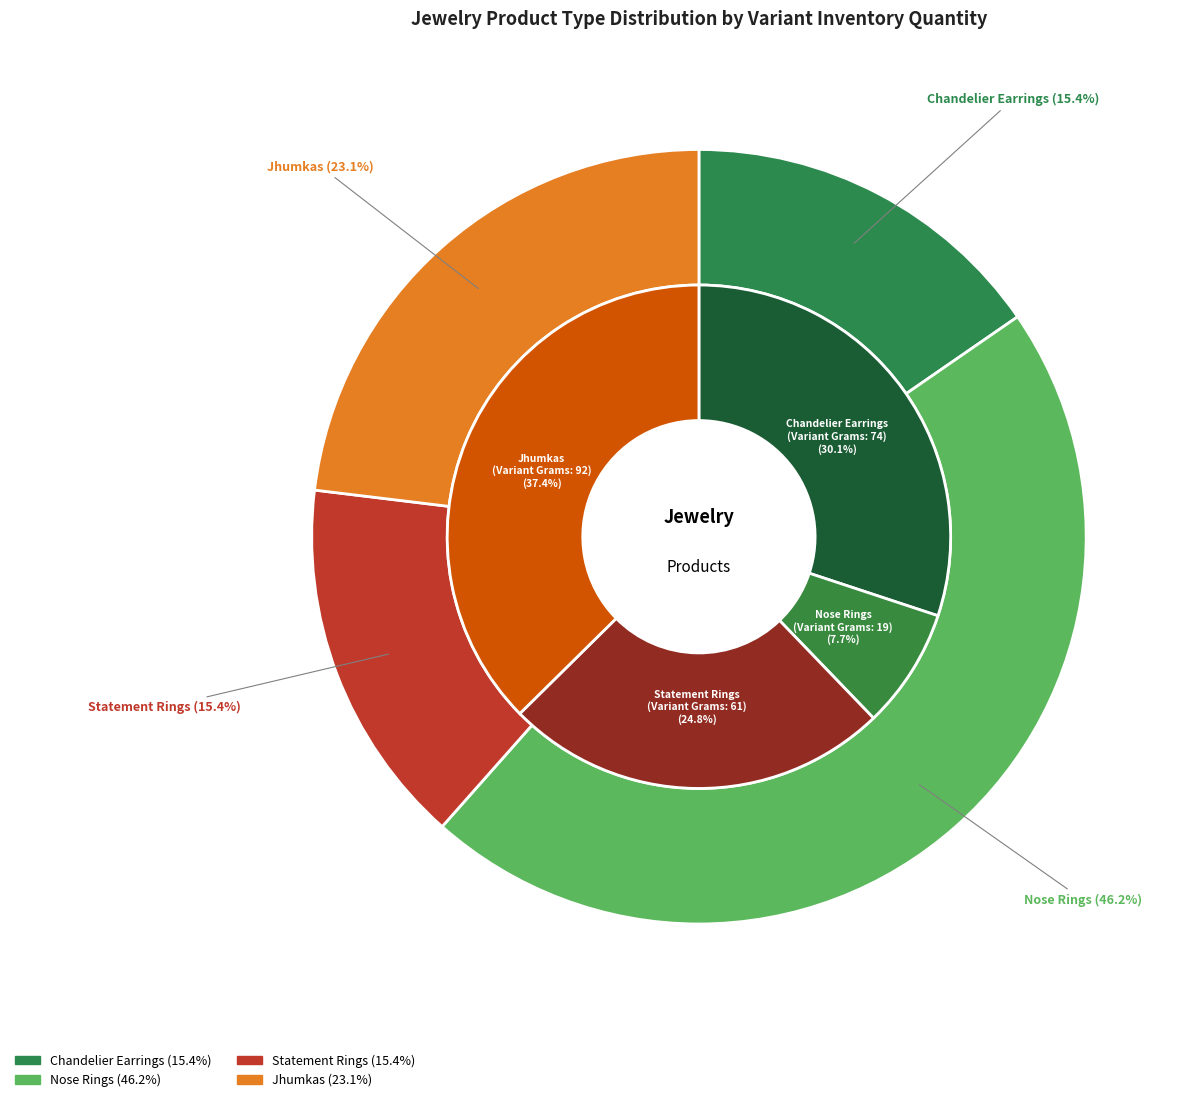

To the nearest percent, what is the combined percentage of Nose Rings and Chandelier Earrings?

62%